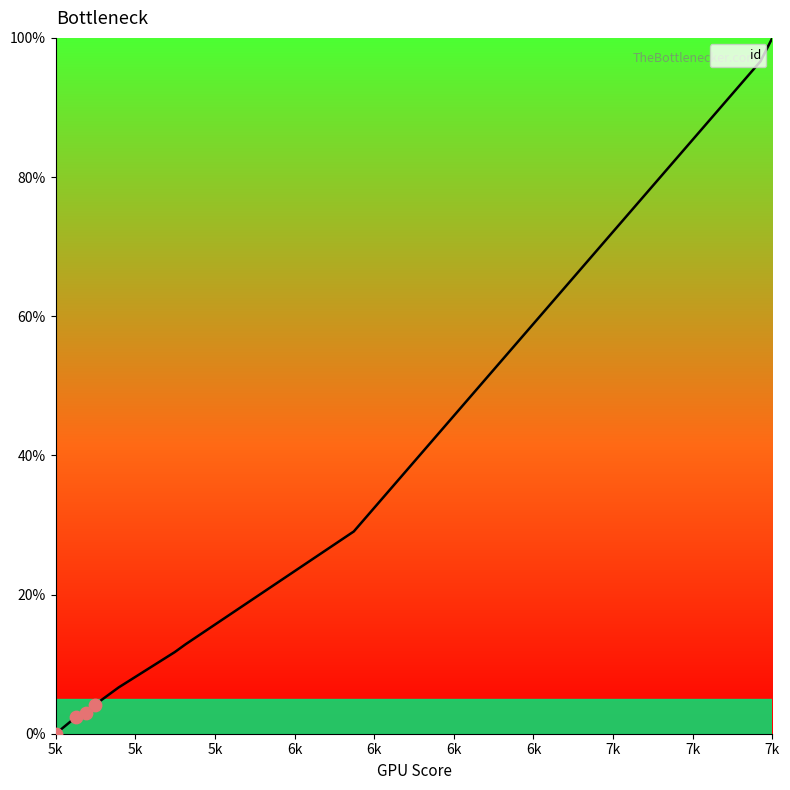

What is the greatest value displayed?

100.0